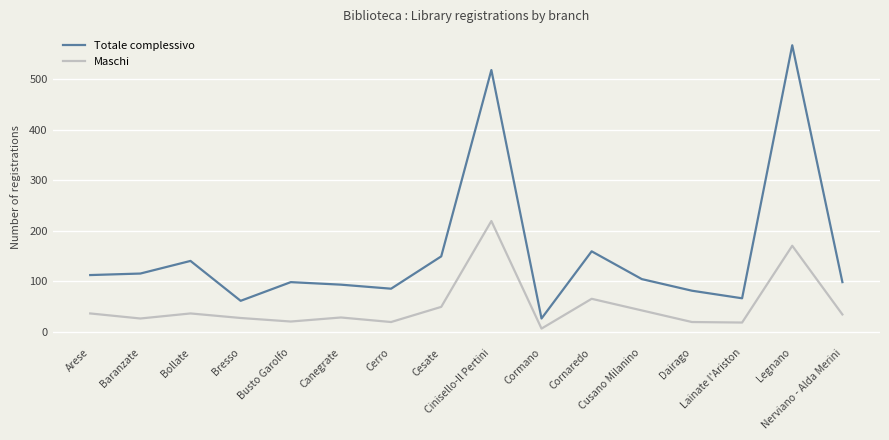

Which series has the largest total across all categories?

Totale complessivo